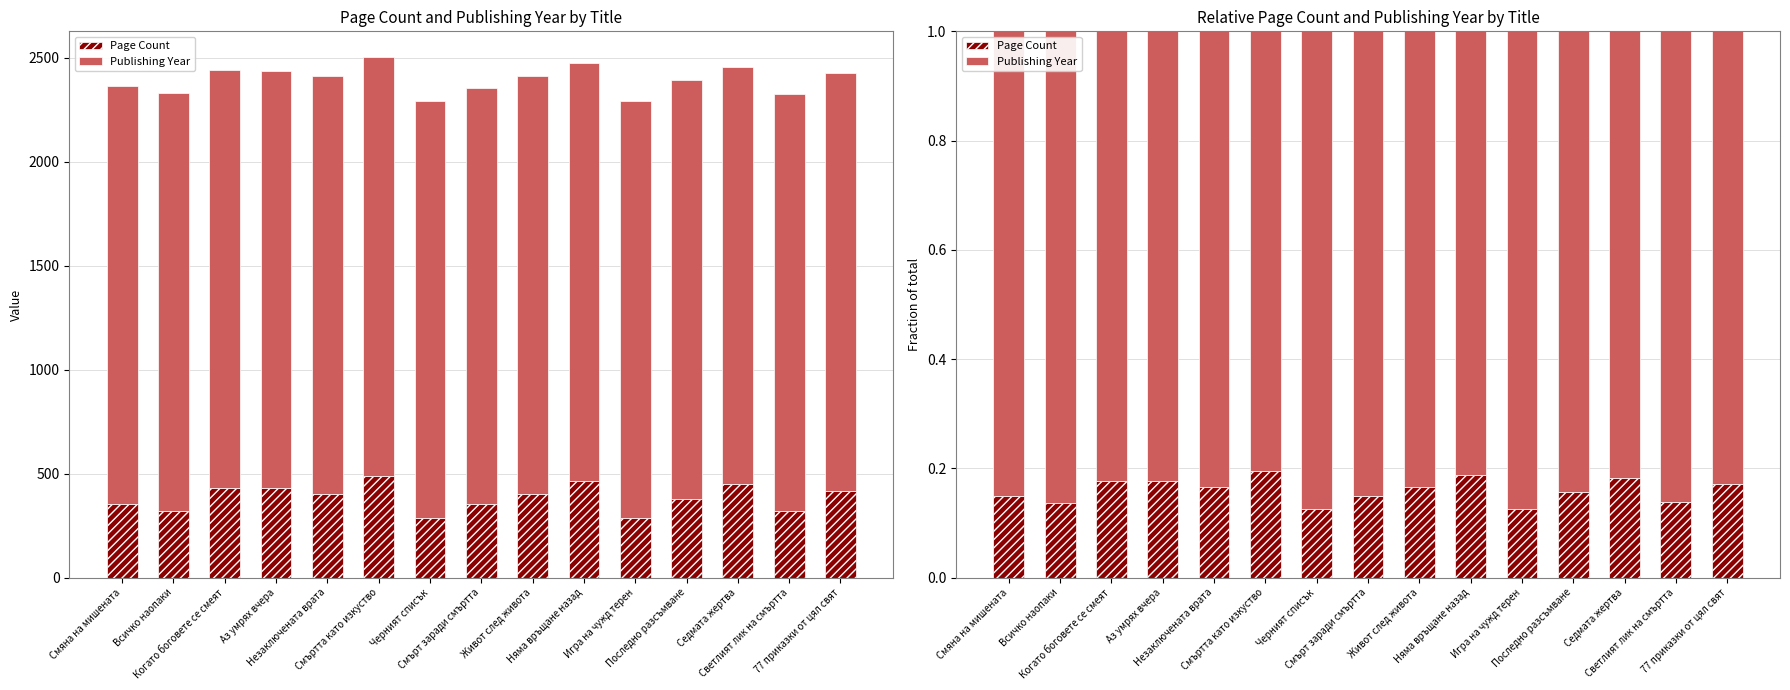

The value of Page Count at Когато боговете се смеят is 0.1. True or false?

False